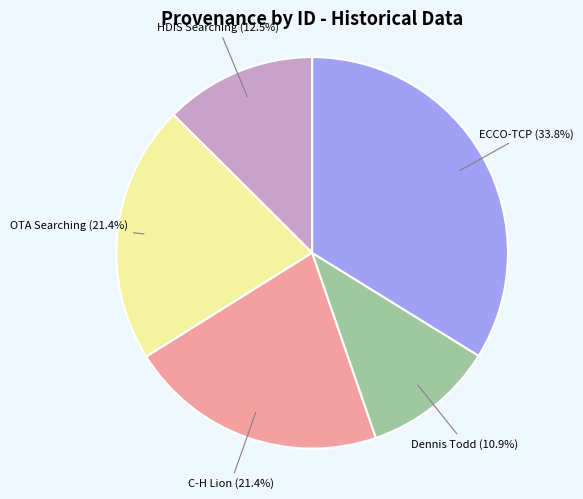

Is there any slice that represents more than half of the pie?

No